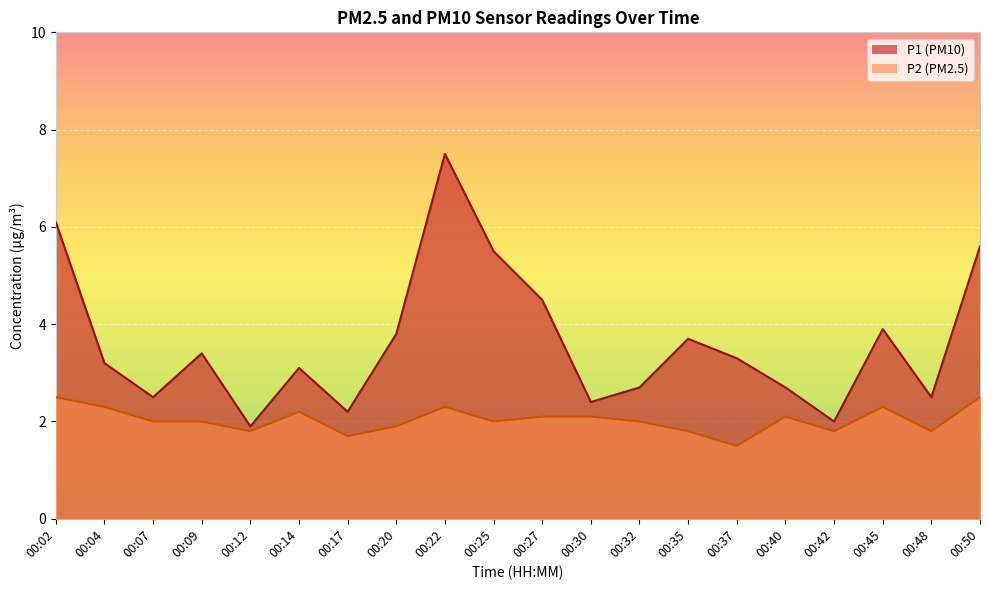

True or false: P2 has more than 0 interior local peaks.

True